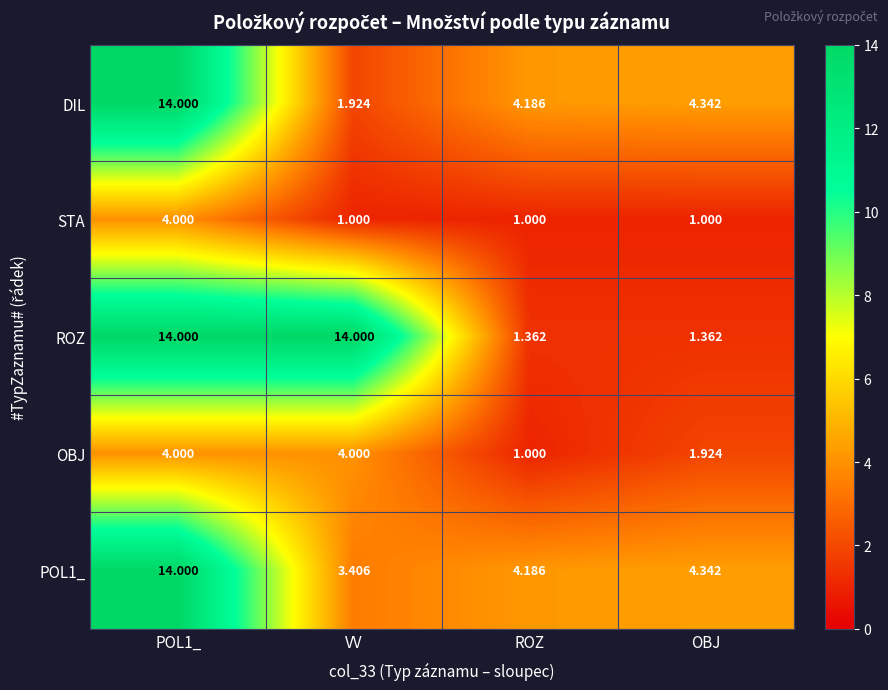

Between VV and ROZ, which series saw the biggest shift?

ROZ